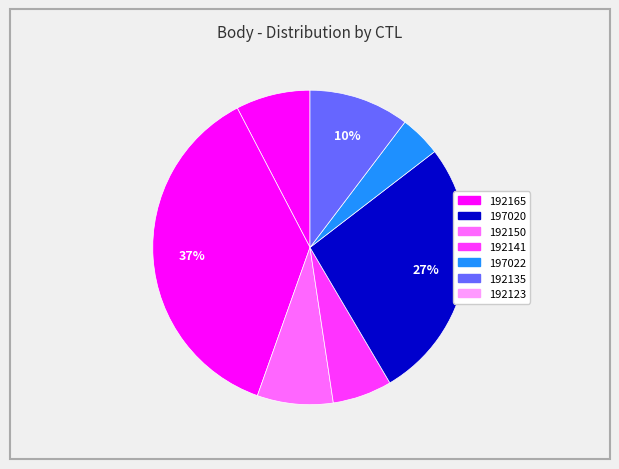

How many segments does this pie chart have?

7